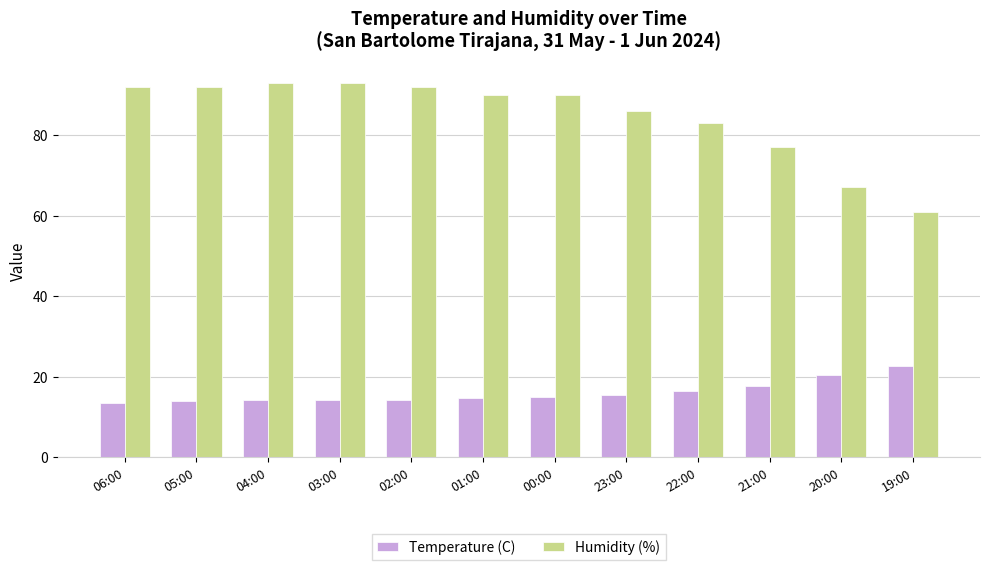

List the series in order of their peak value, lowest first.

Temperature (C), Humidity (%)